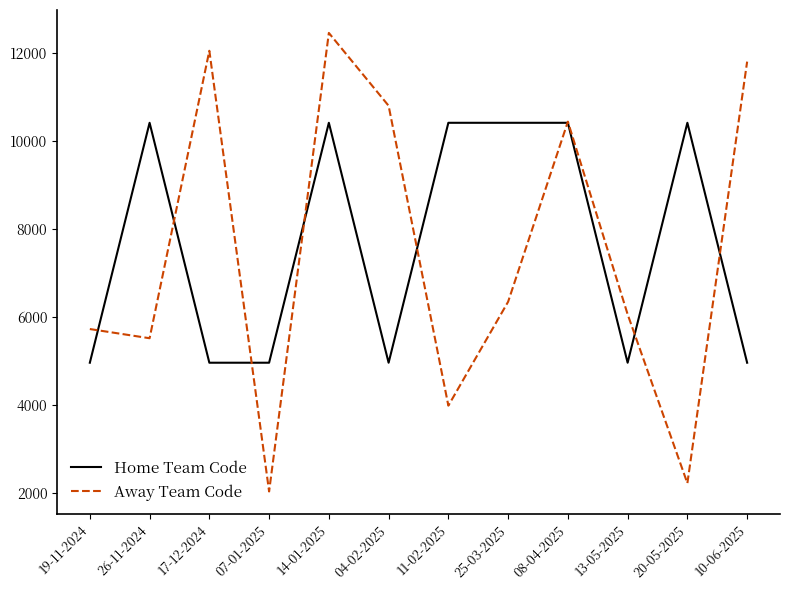

True or false: Away Team Code has a value of 16412 at 08-04-2025.

False